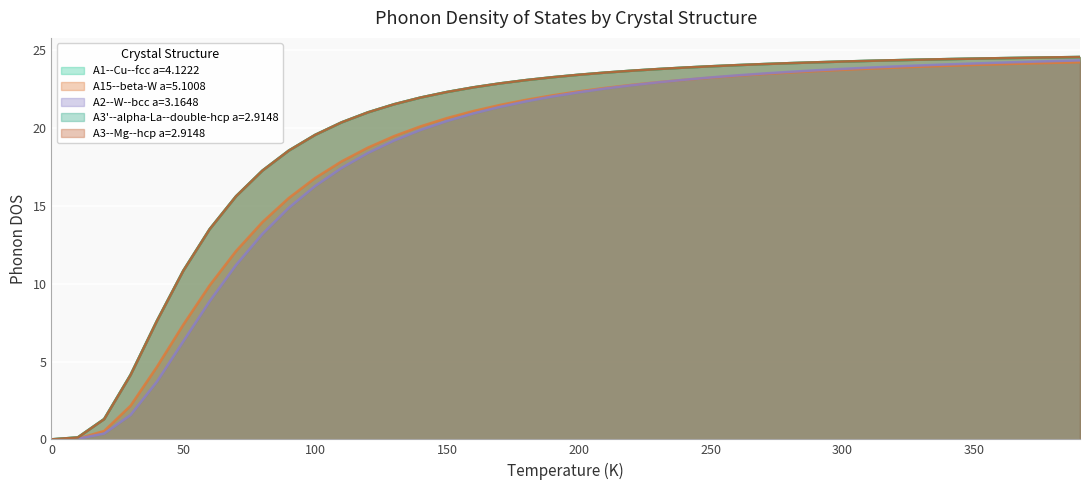

At how many categories does at least one series exceed 23?

22